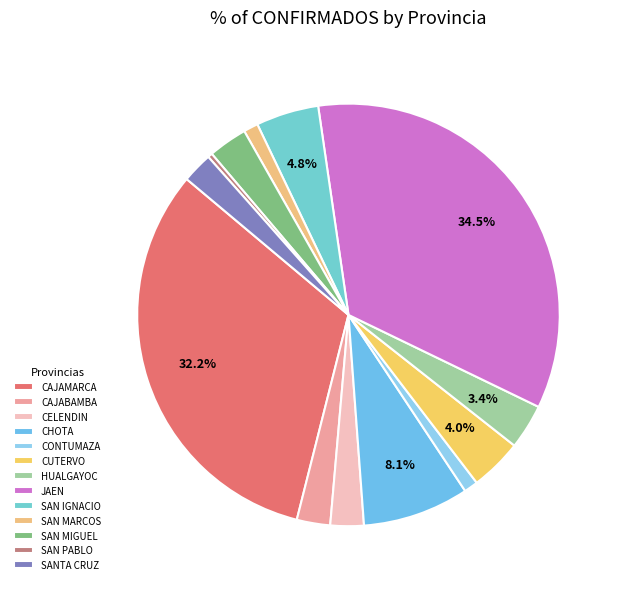

Is it true that SAN IGNACIO is 1% of the pie?

False